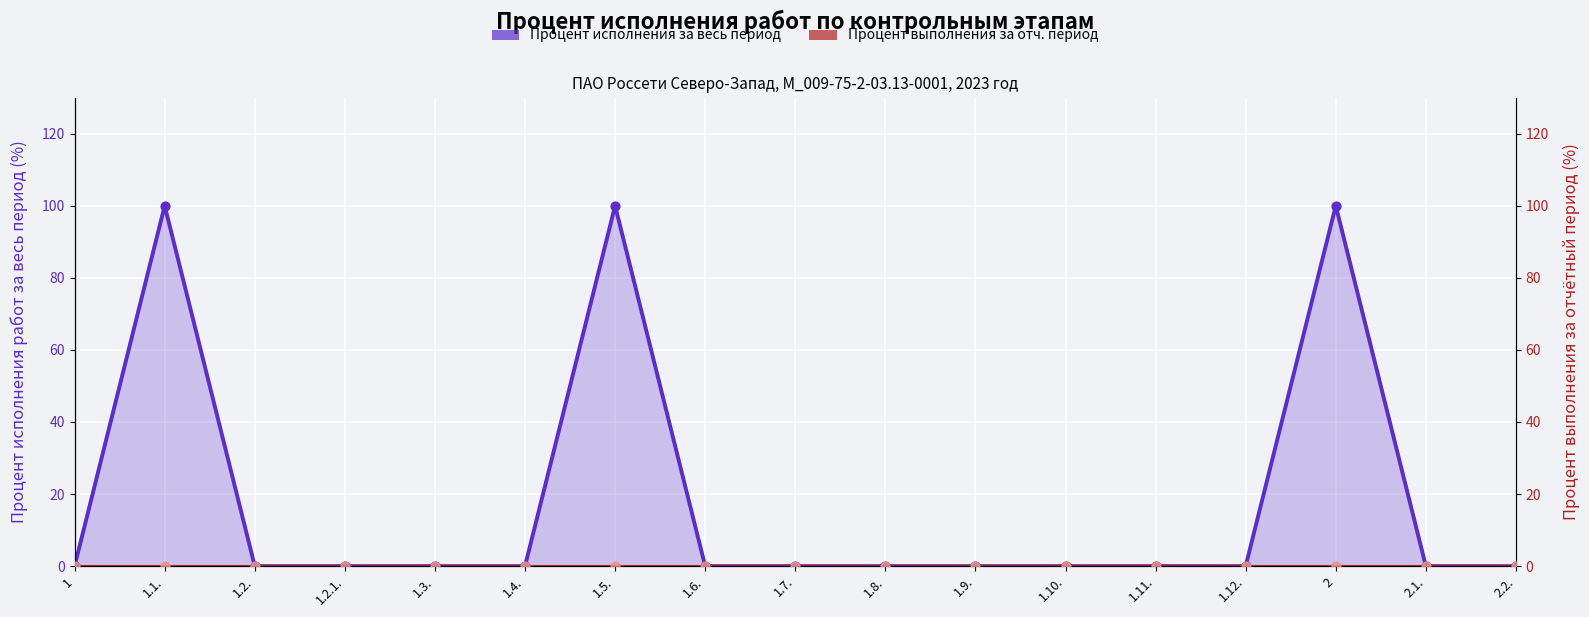

Which series has the largest total across all categories?

Процент исполнения за весь период